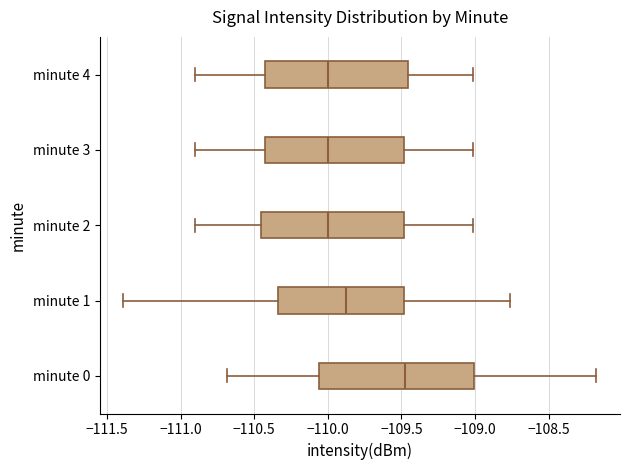

Where does the left whisker of the box for minute 1 end on the x-axis? The values are not printed on the chart, so give them approximately, as read against the axis.

-111.40